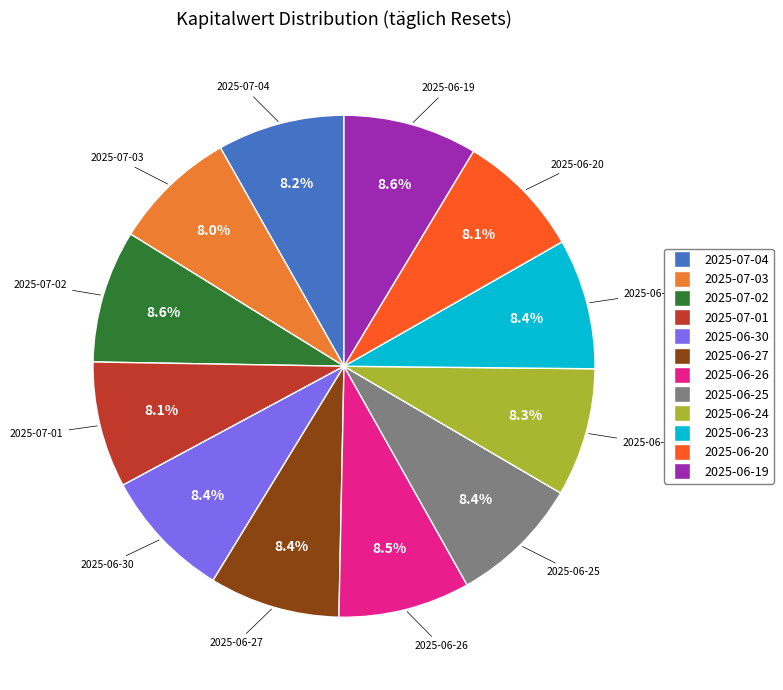

Combined, do 2025-06-27 and 2025-07-03 account for over 50%?

No